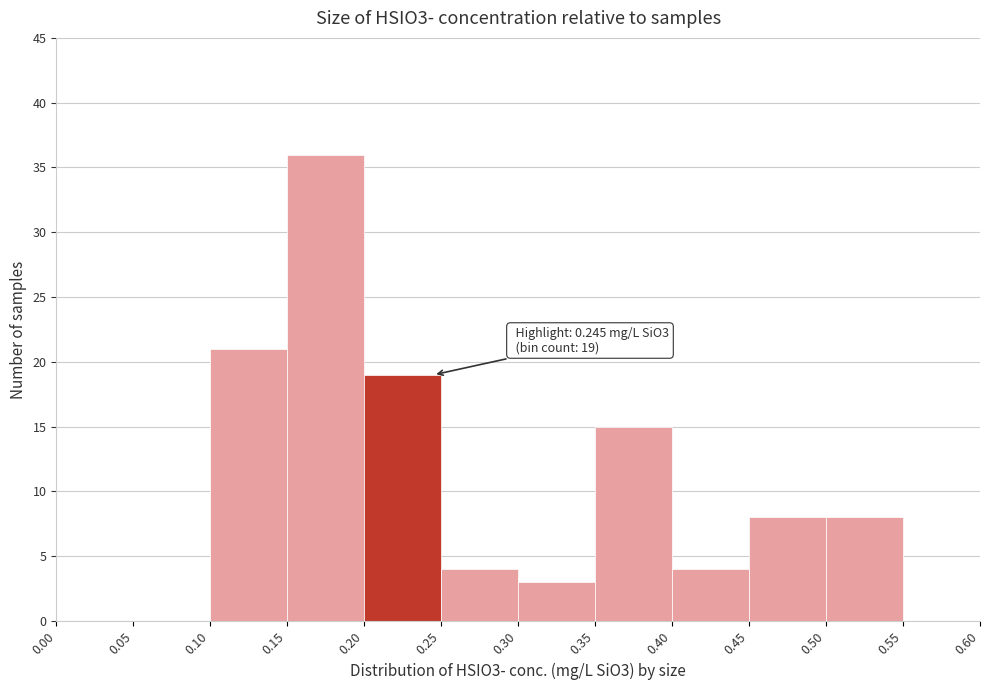

Which range on the x-axis has the tallest bar?

0.15 to 0.20